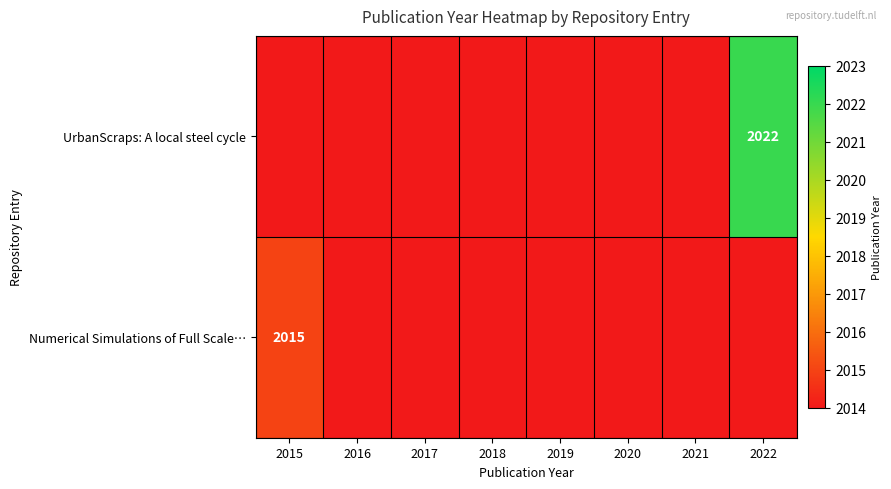

What is the minimum value shown in the chart?

2014